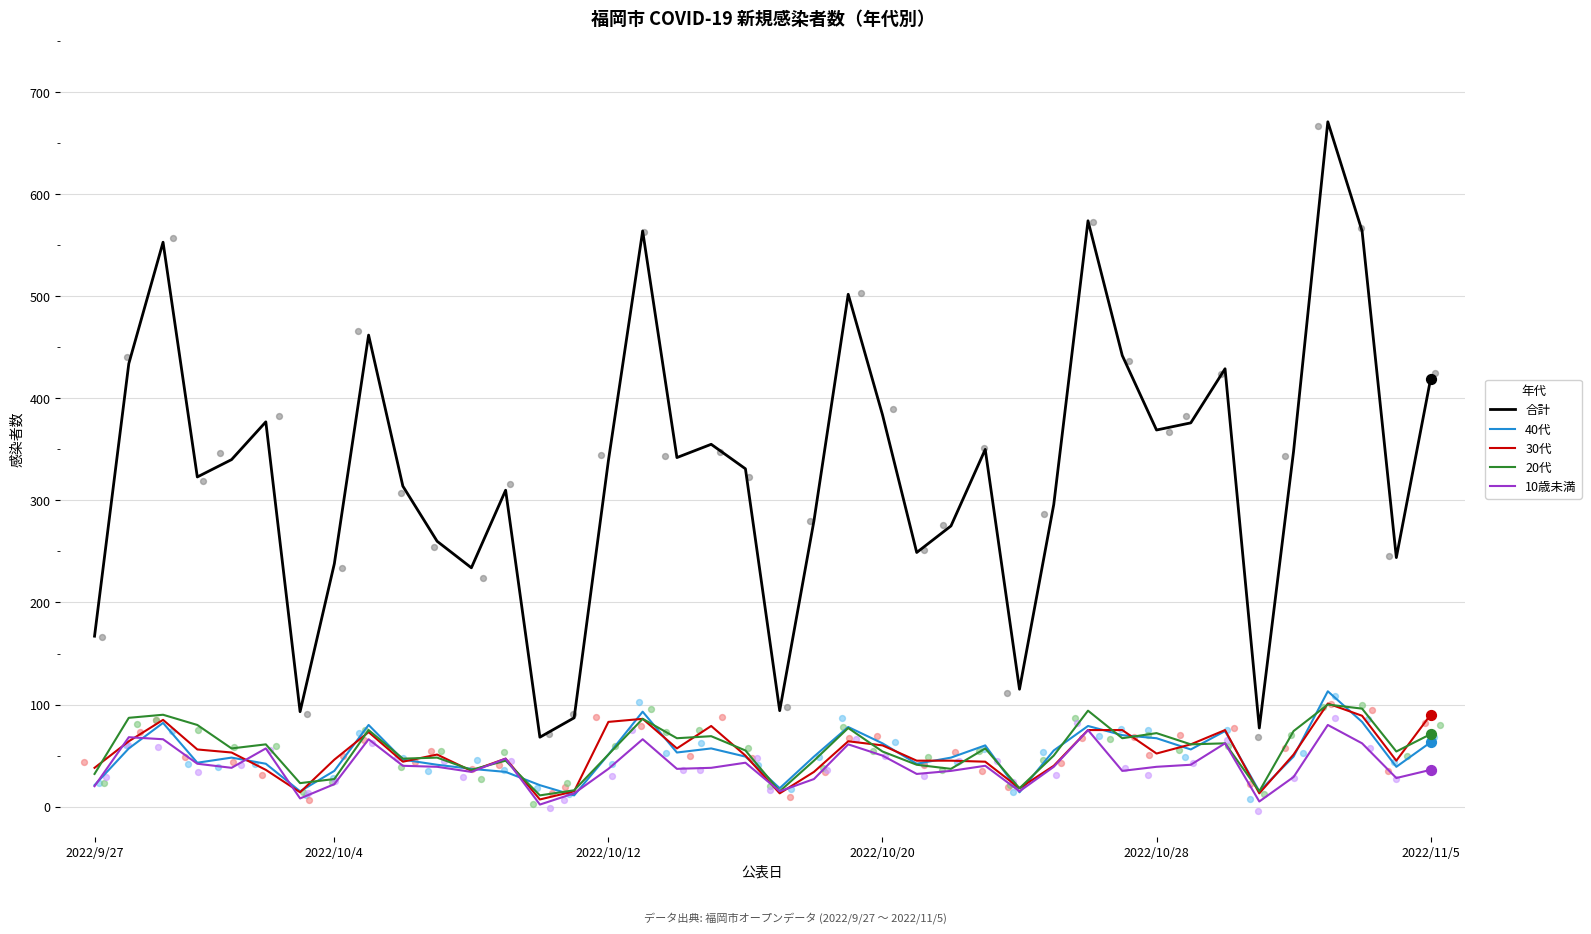

At which category is the sum across all series the highest?

36